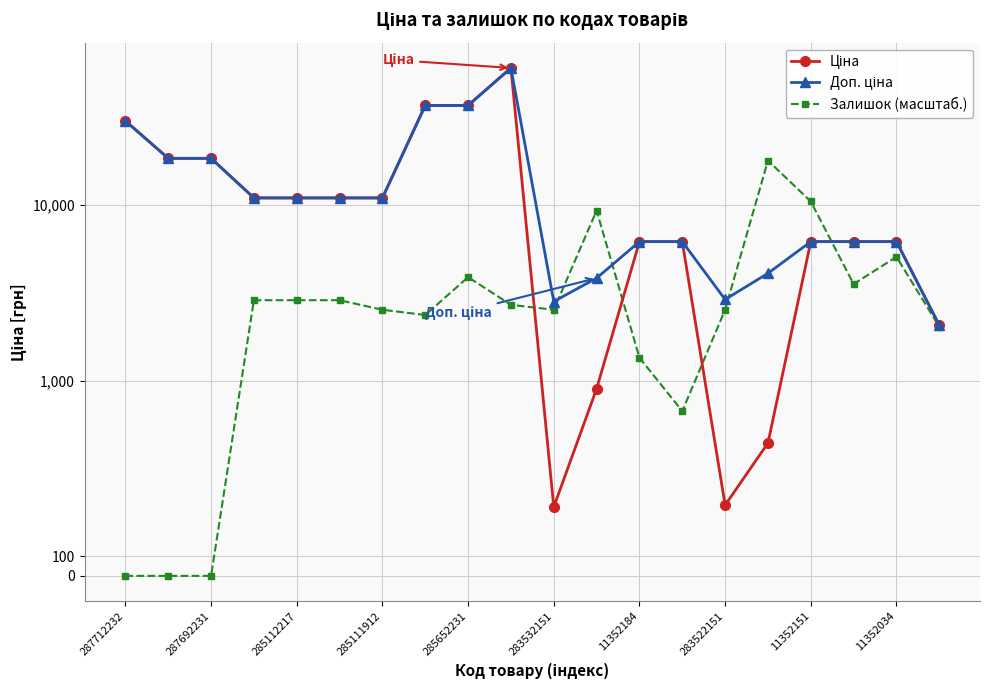

How many data points in Доп. ціна are less than 10964?

10